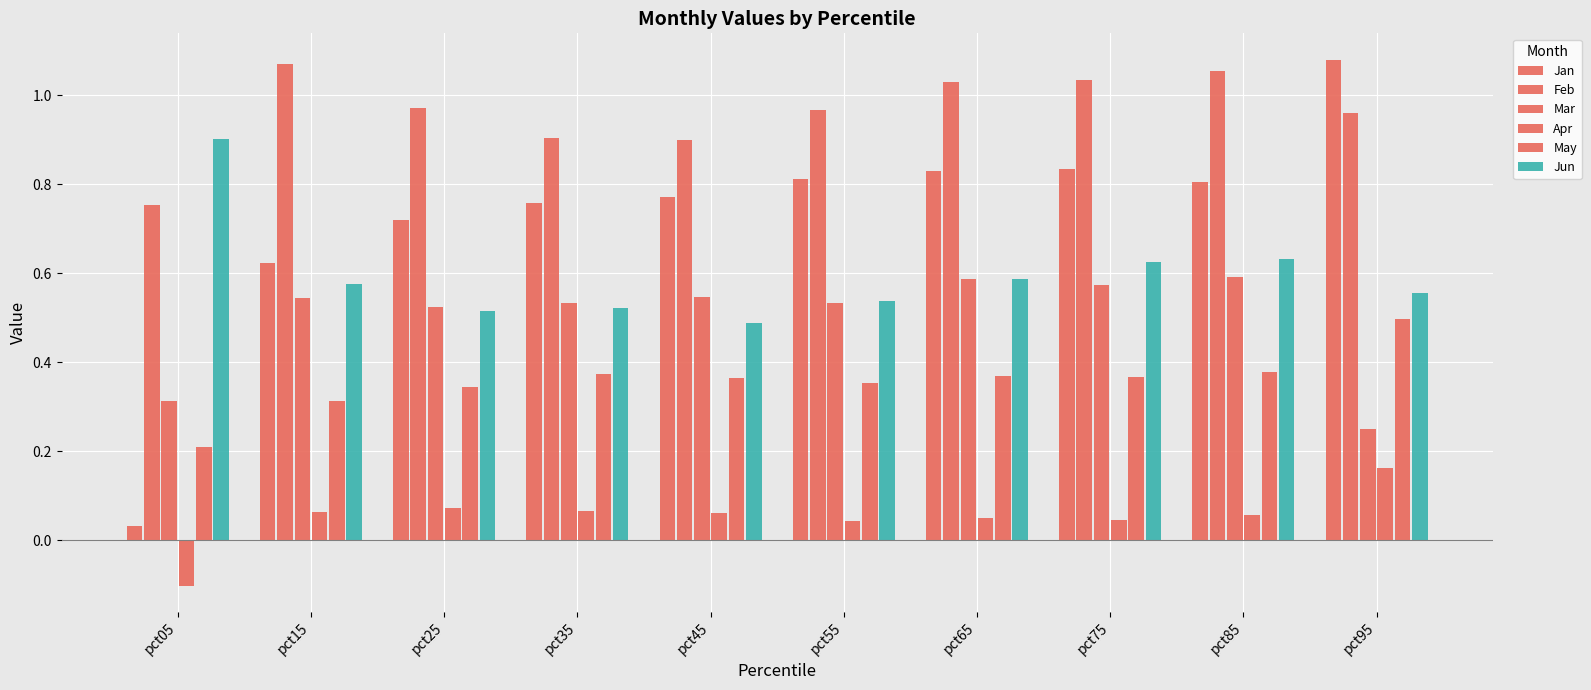

Is it true that Jun equals 0.6 at pct15?

True